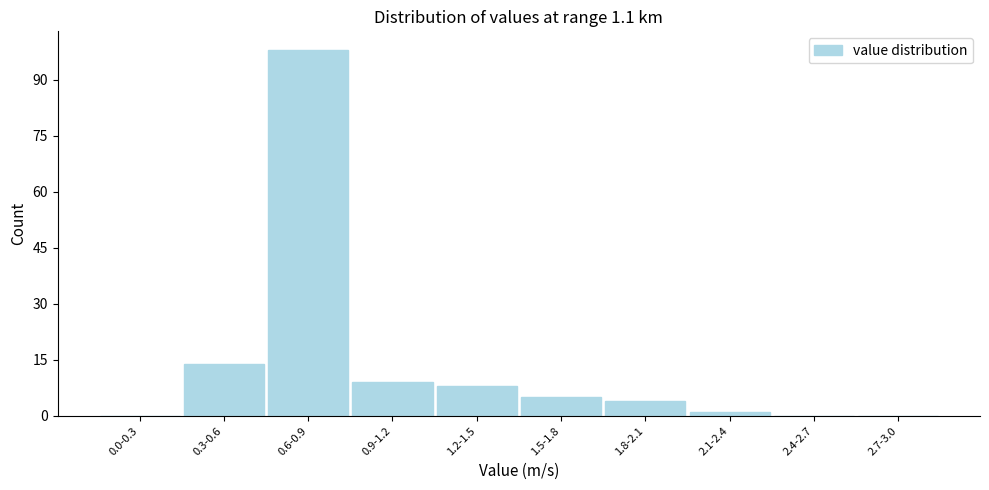

Reading left to right, transcribe all the data shown in this chart.

0.0-0.3=0	0.3-0.6=14	0.6-0.9=98	0.9-1.2=9	1.2-1.5=8	1.5-1.8=5	1.8-2.1=4	2.1-2.4=1	2.4-2.7=0	2.7-3.0=0